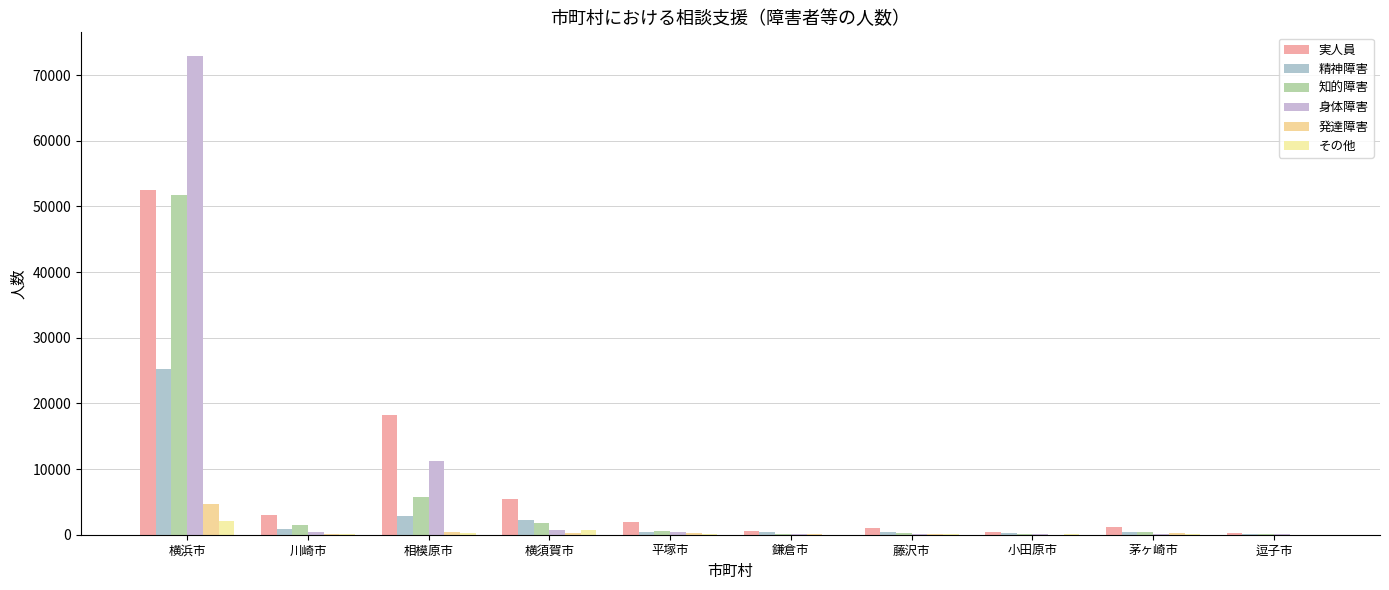

Which series has the widest spread of values?

身体障害